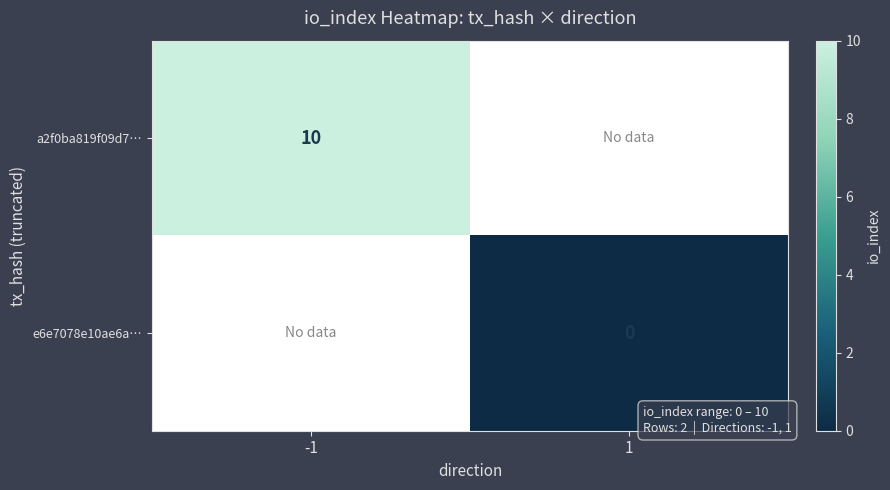

Between 1 and -1, which is larger?

-1